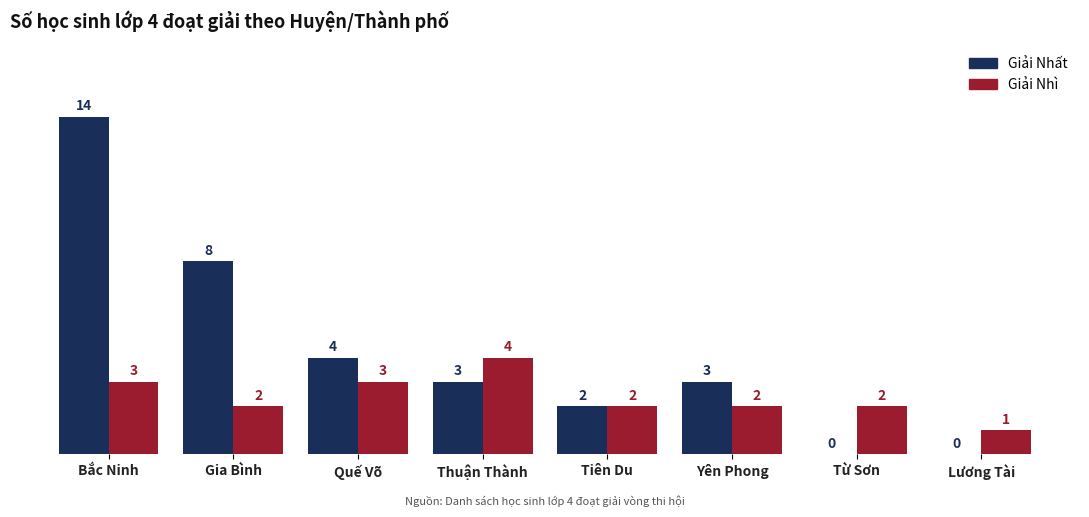

What is the total value across all series at Tiên Du?

4